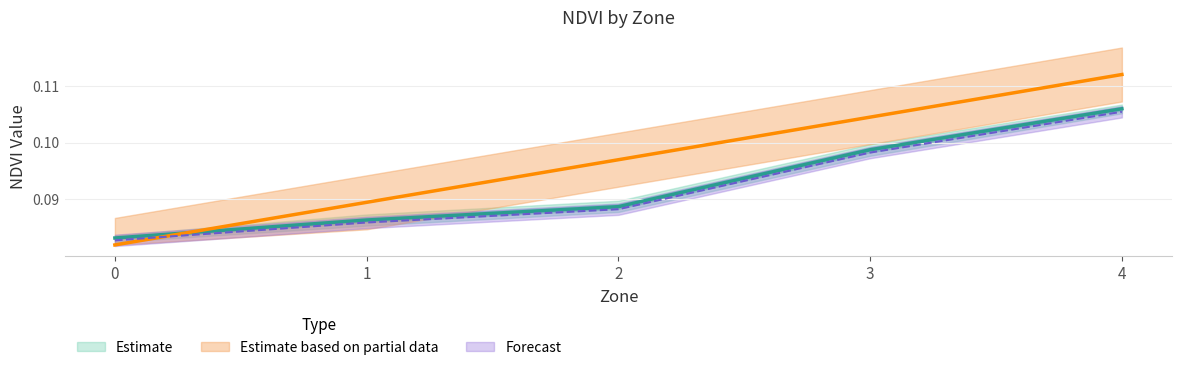

True or false: NDVI Upper and Mean NDVI cross at least once.

False